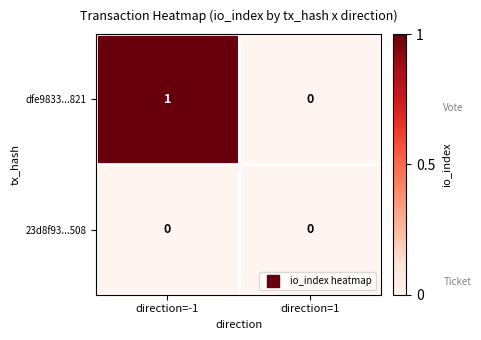

At which label is dfe9833...821 closest to 0?

direction=1